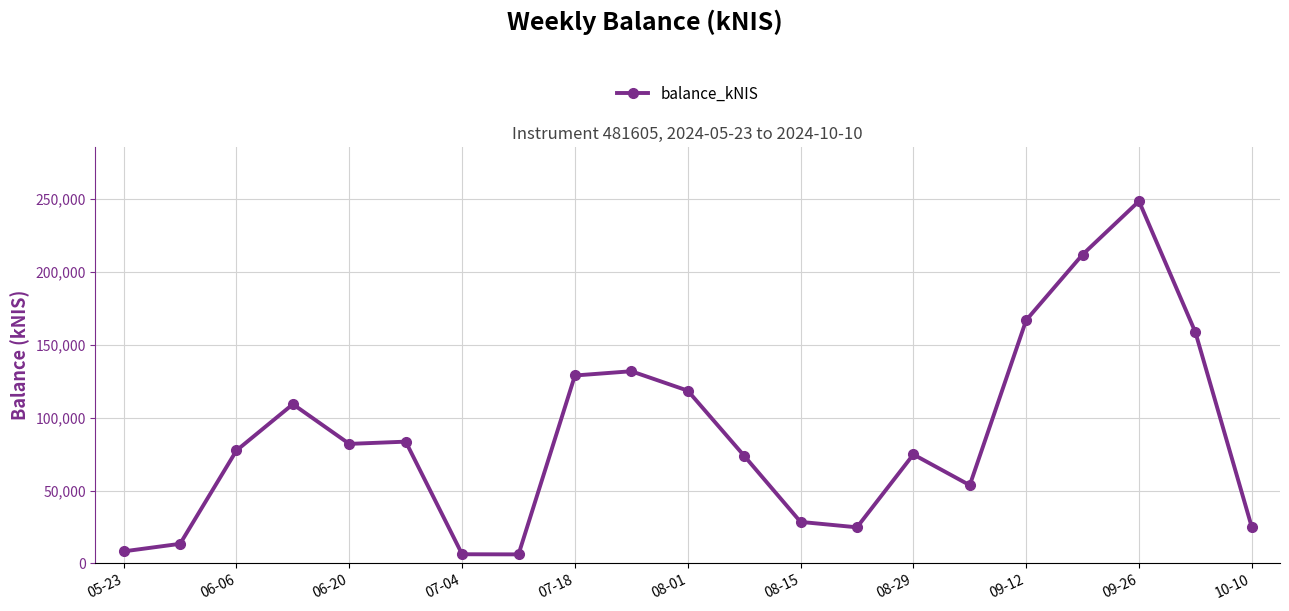

What is the minimum value shown in the chart?

6240.1